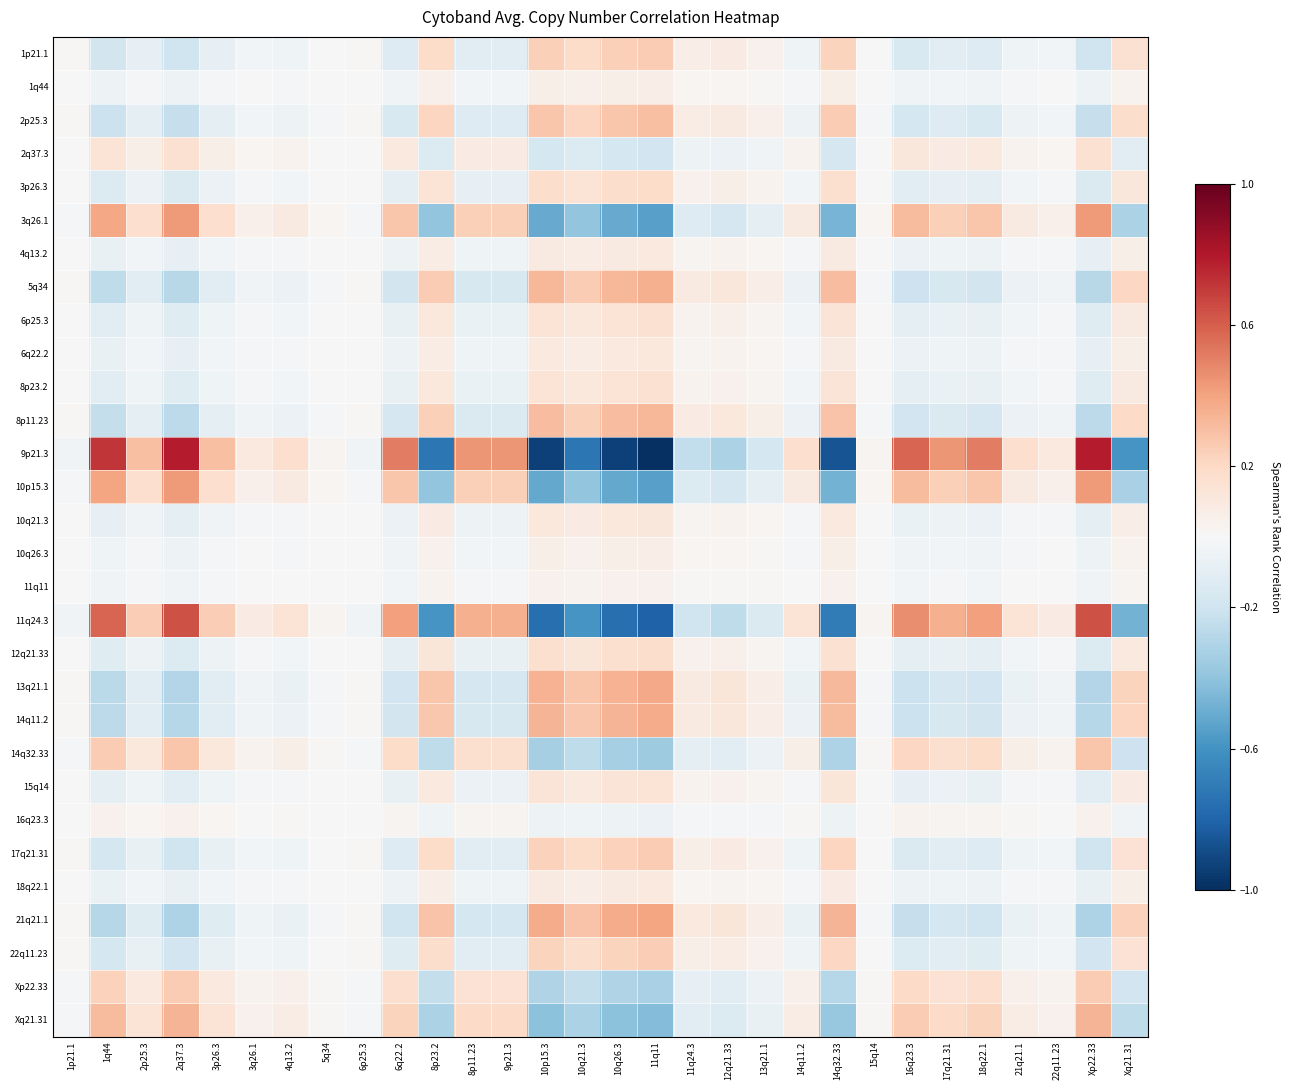

Rank the series by their maximum value, from lowest to highest.

16q23.3, 11q11, 10q26.3, 1q44, 18q22.1, 4q13.2, 6q22.2, 10q21.3, 15q14, 8p23.2, 6p25.3, 2q37.3, 12q21.33, 3p26.3, 22q11.23, 17q21.31, Xp22.33, 1p21.1, 14q32.33, 2p25.3, 8p11.23, Xq21.31, 5q34, 14q11.2, 13q21.1, 21q21.1, 3q26.1, 10p15.3, 11q24.3, 9p21.3